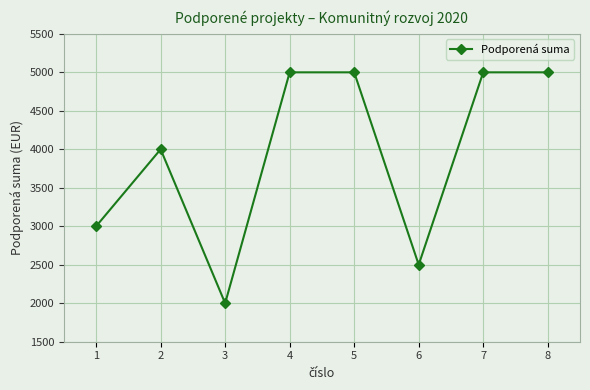

What is the difference between the maximum and minimum values?

3000